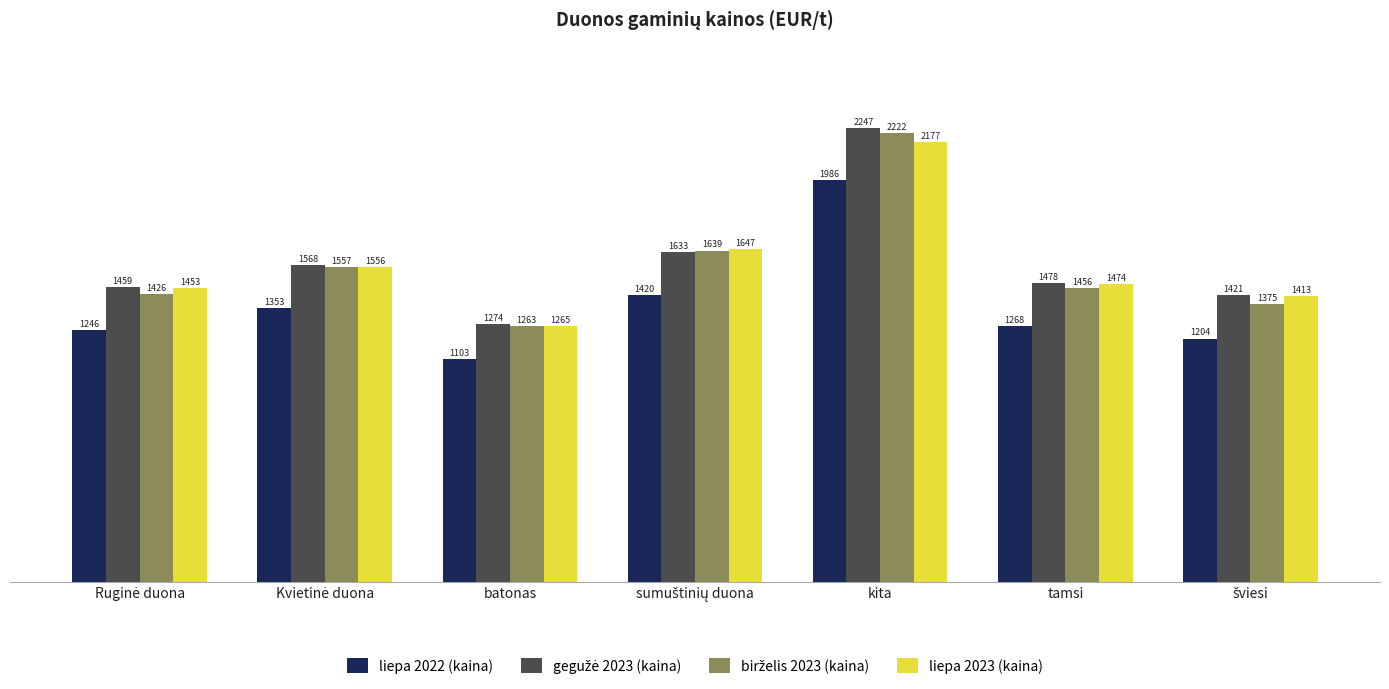

At how many categories does at least one series exceed 1448?

5